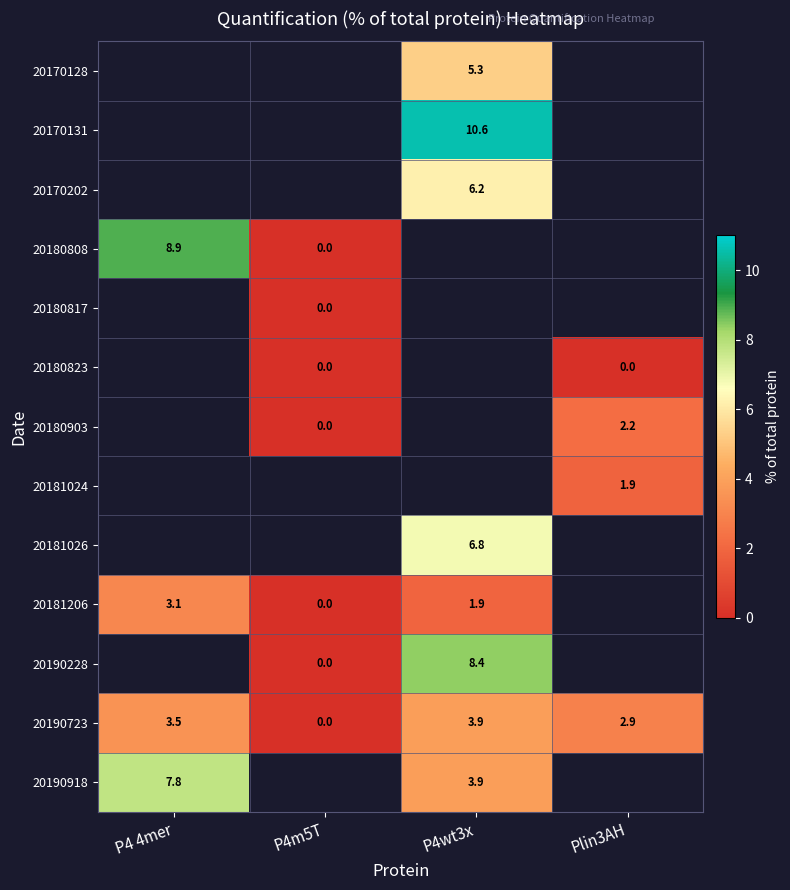

Which label corresponds to the smallest value in the chart?

P4m5T